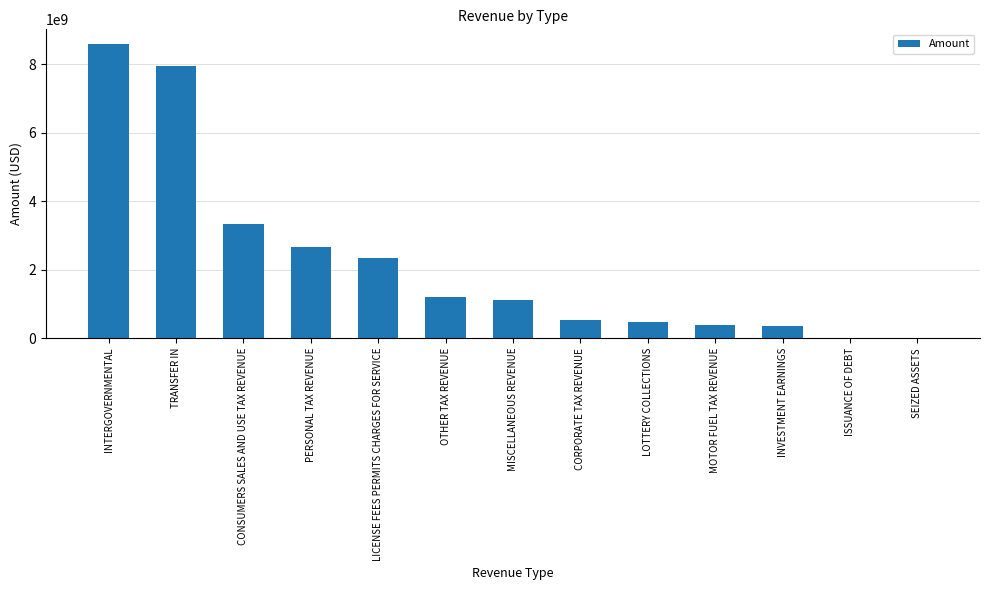

What is the ratio of the value at LICENSE FEES PERMITS CHARGES FOR SERVICE to the value at INTERGOVERNMENTAL?

0.3